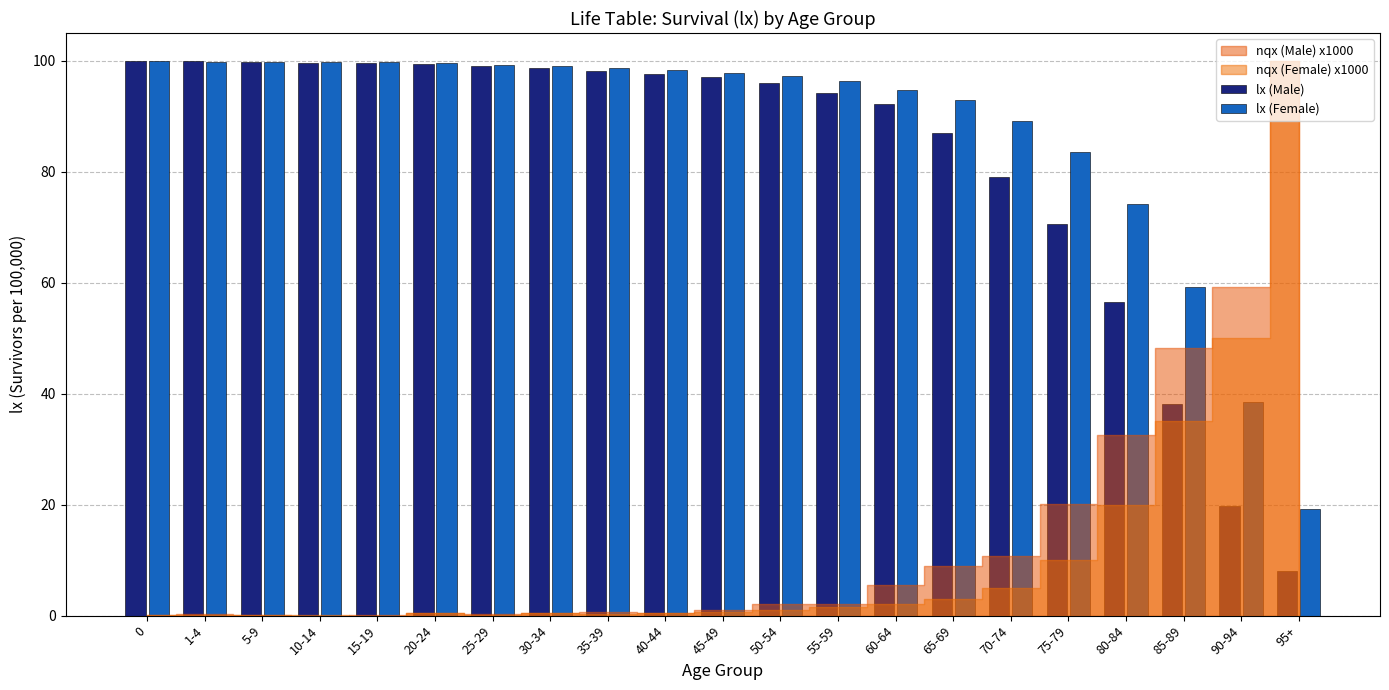

How many groups of bars are there?

21